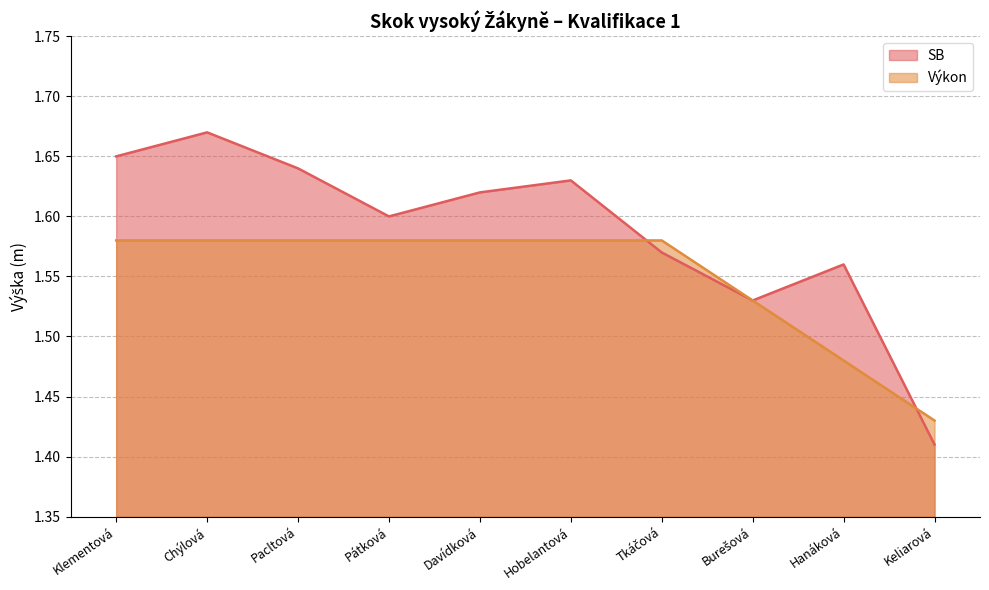

At Burešová, list the series in order from smallest to largest.

SB, Výkon